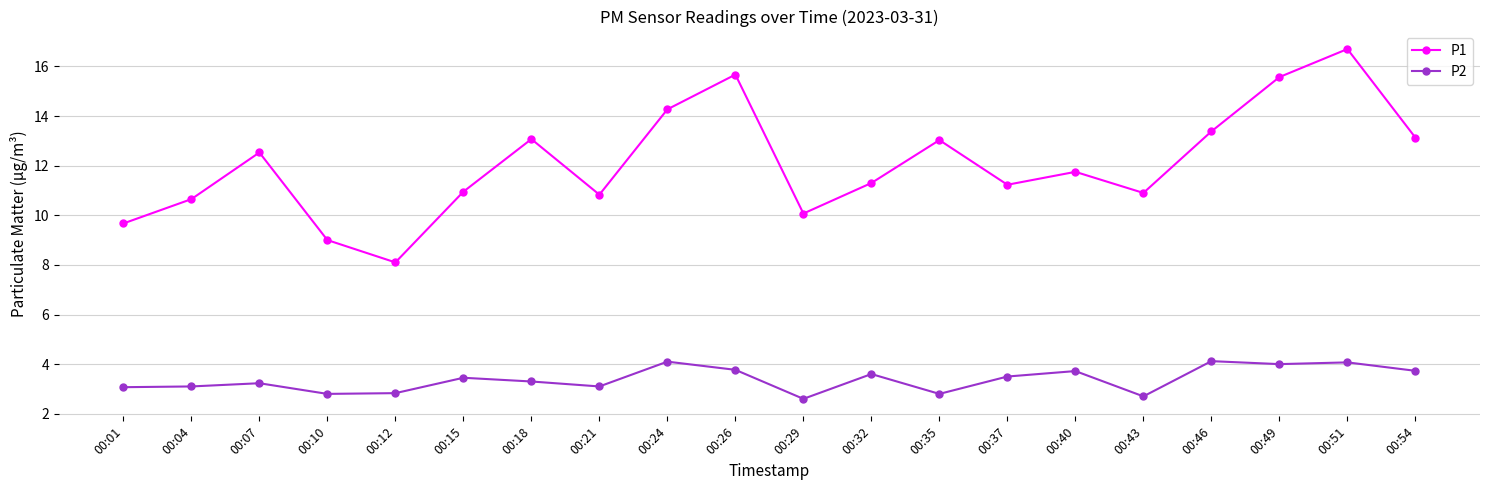

Count the number of categories in the chart.

20